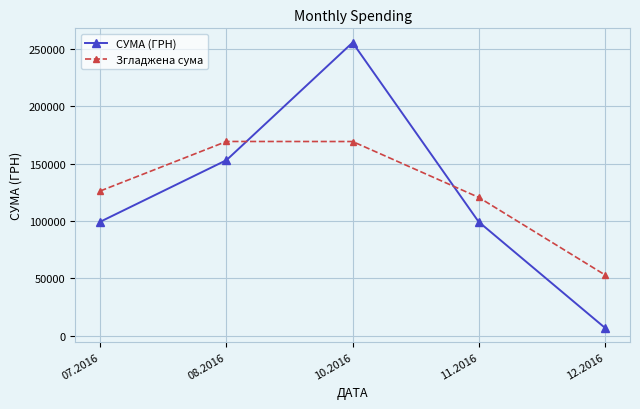

How many intersections are there between СУМА (ГРН) and Згладжена сума?

2